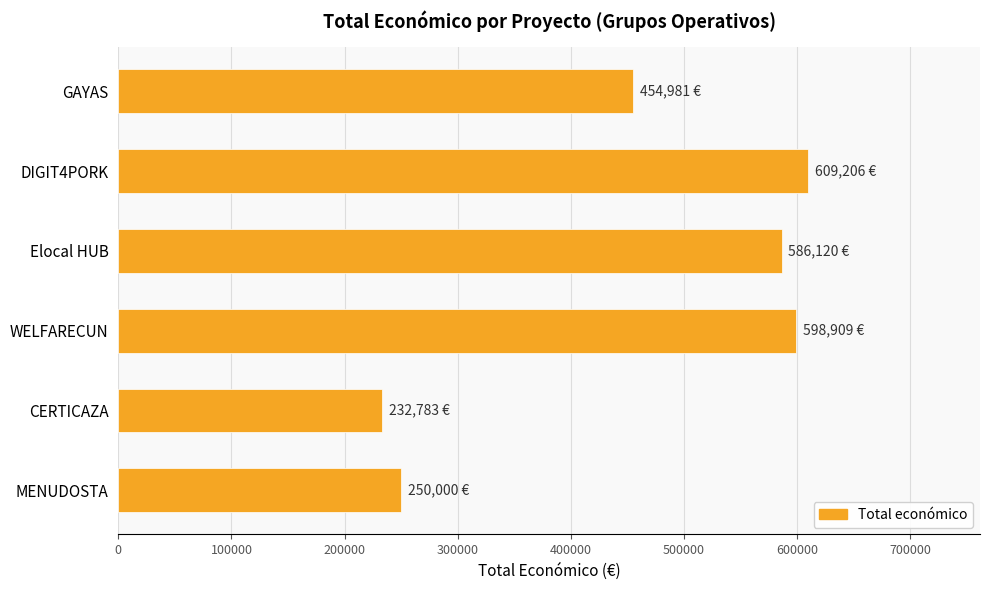

What is the smallest value displayed?

232783